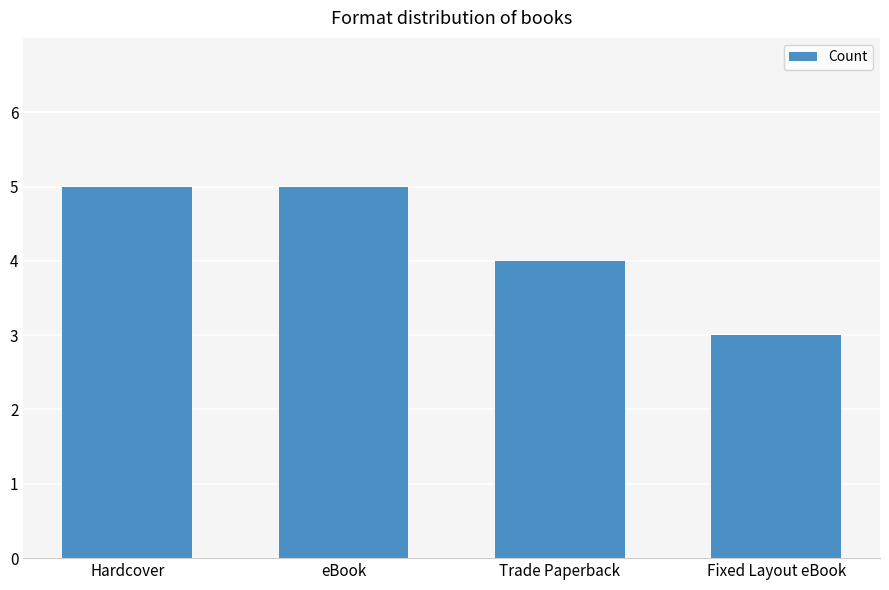

Which category has the lowest value across all series?

Fixed Layout eBook